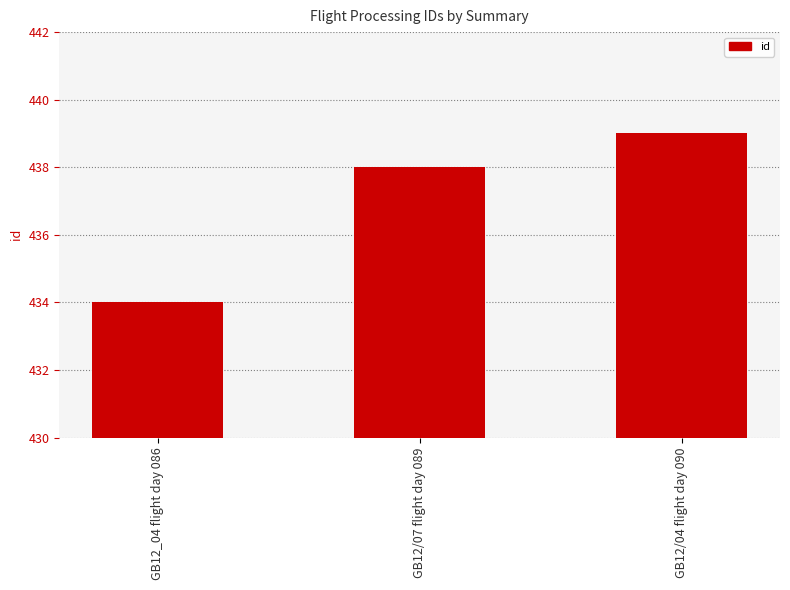

What is the sum of all values?

1311